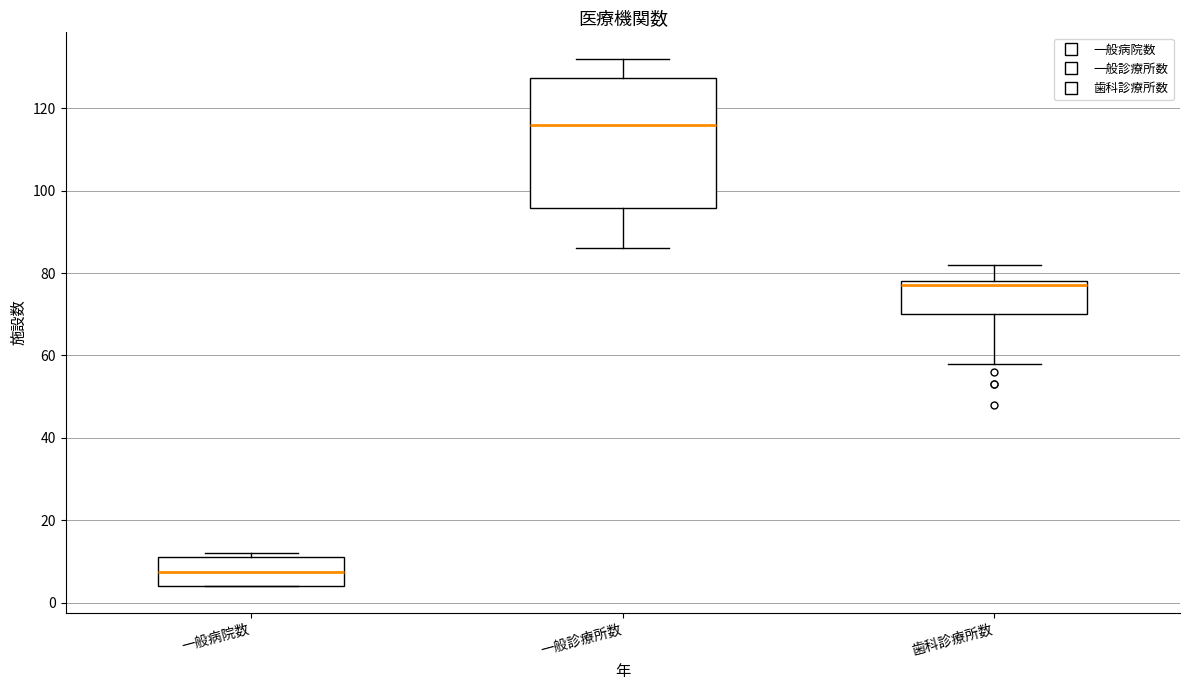

Which box has the highest median line?

一般診療所数